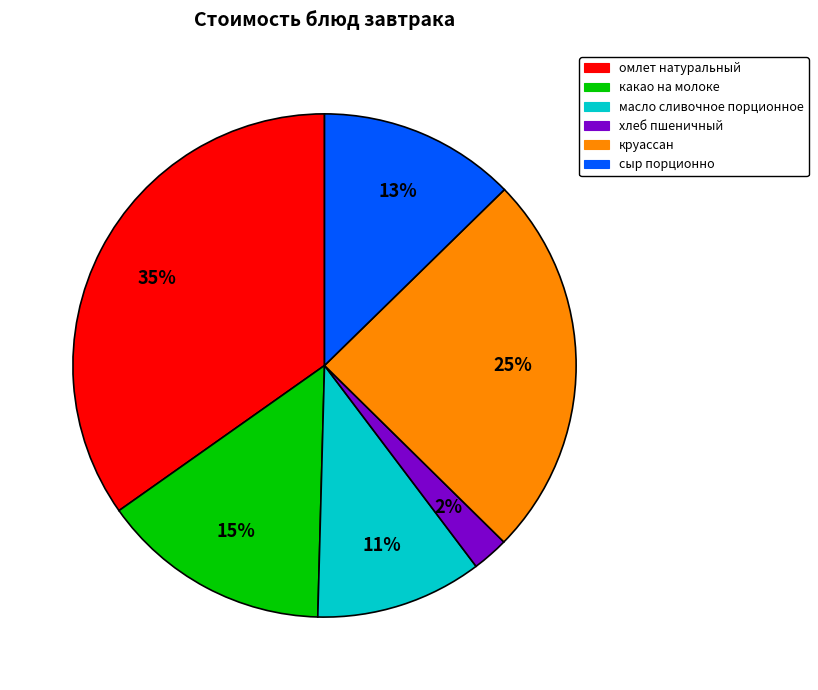

Rank the categories by value from lowest to highest.

хлеб пшеничный, масло сливочное порционное, сыр порционно, какао на молоке, круассан, омлет натуральный